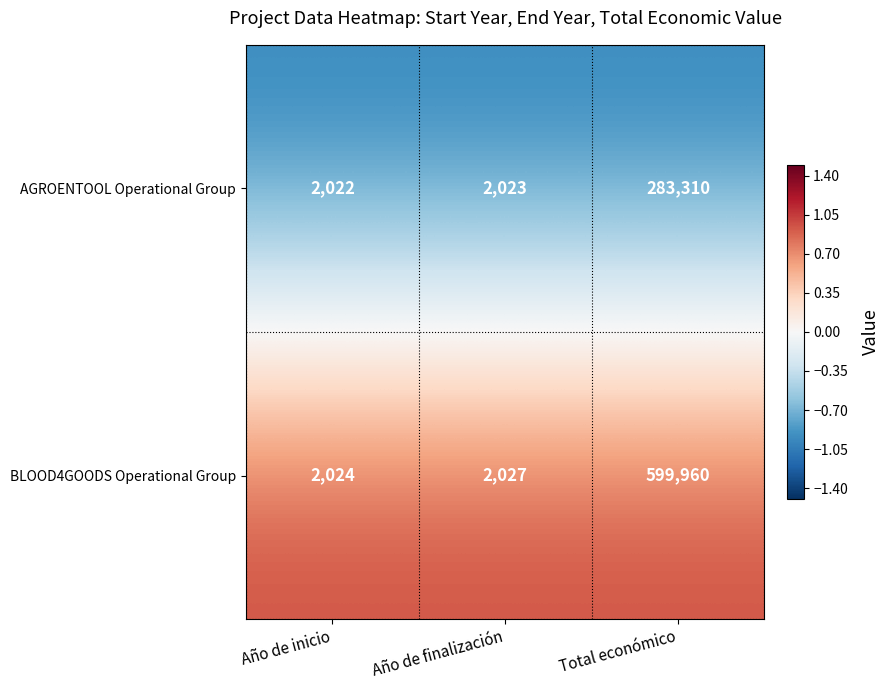

Between Año de inicio and Total económico, which series saw the biggest shift?

BLOOD4GOODS Operational Group